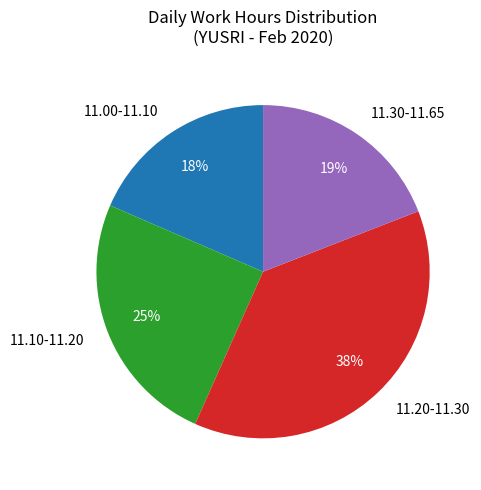

Count the number of slices in the pie.

4